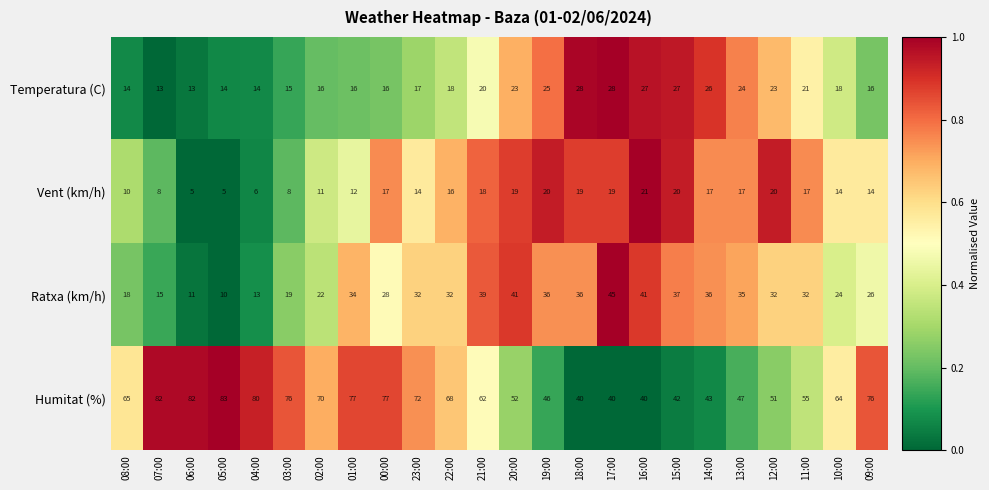

The value of Temperatura (C) at 07:00 is 7. True or false?

False